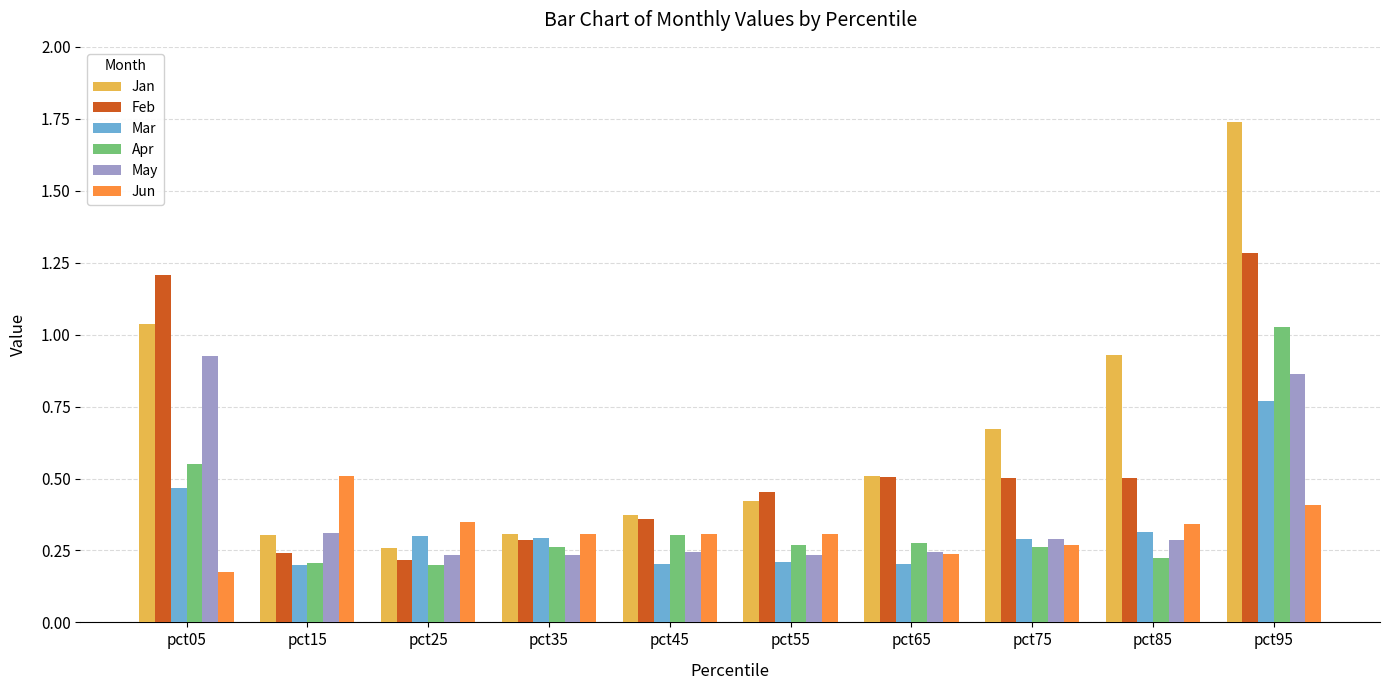

The value of Jun at pct25 is 0.3. True or false?

True